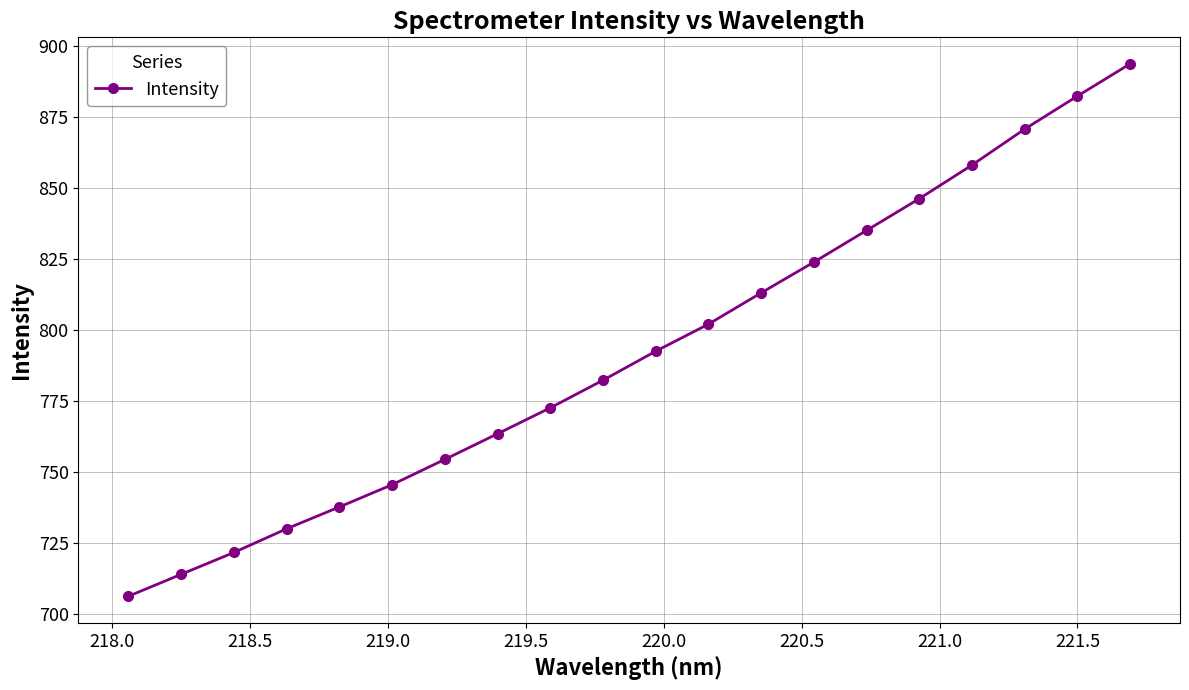

What is the smallest value displayed?

706.3